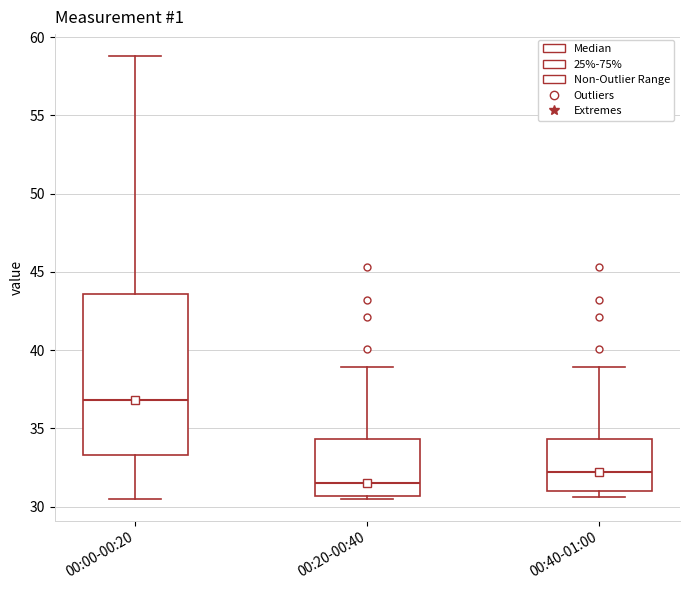

Which box has the lowest median line?

00:20-00:40